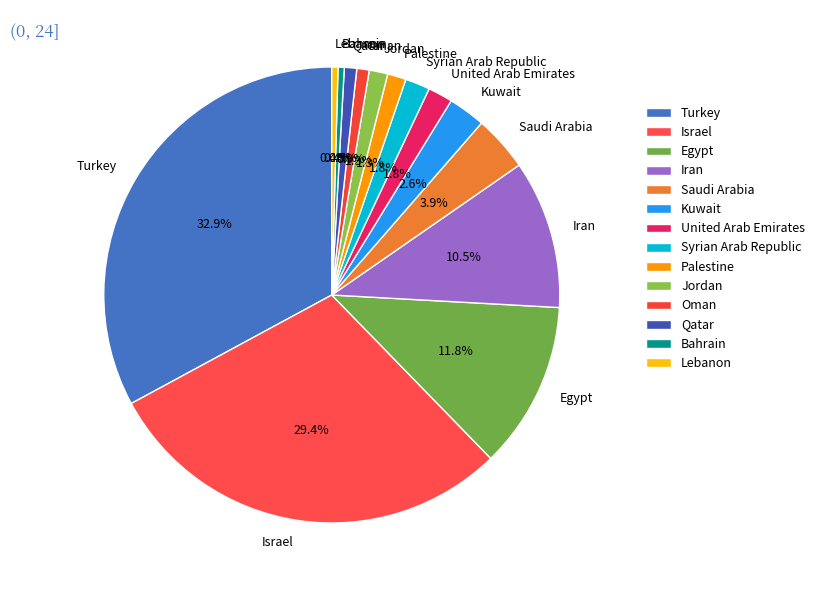

To the nearest percent, what percentage of the pie is Saudi Arabia?

4%